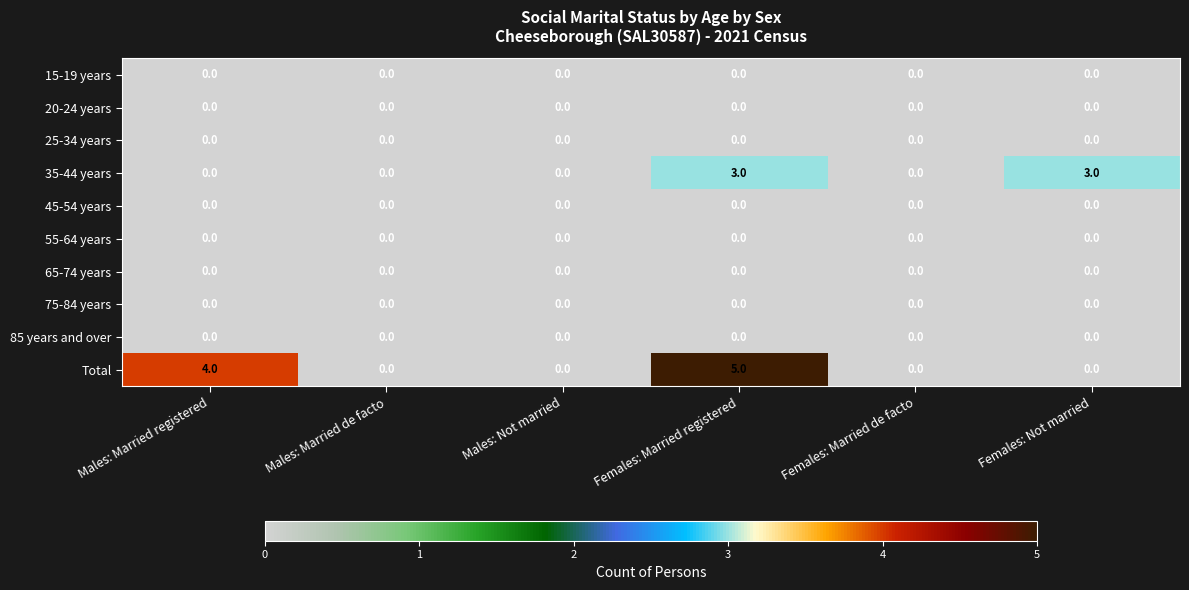

What is the total value across all series at Females: Not married?

3